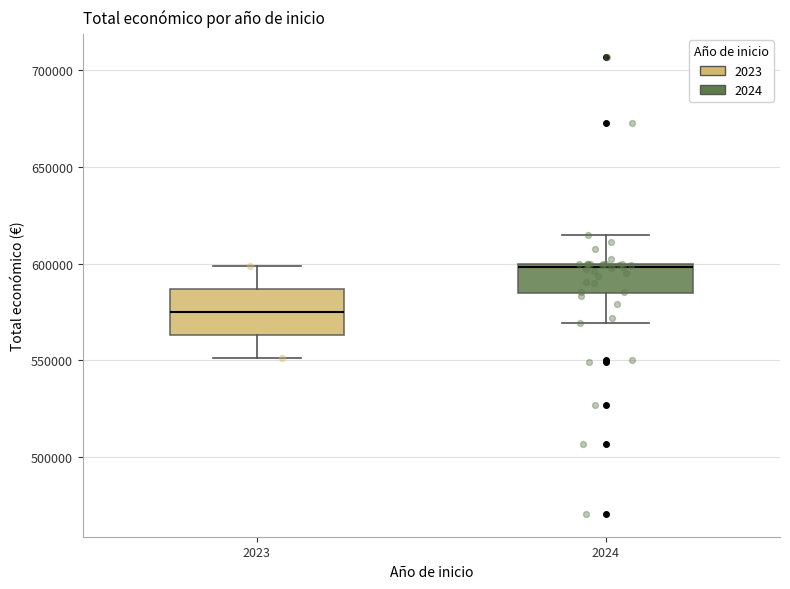

Which box has the highest median line?

2024